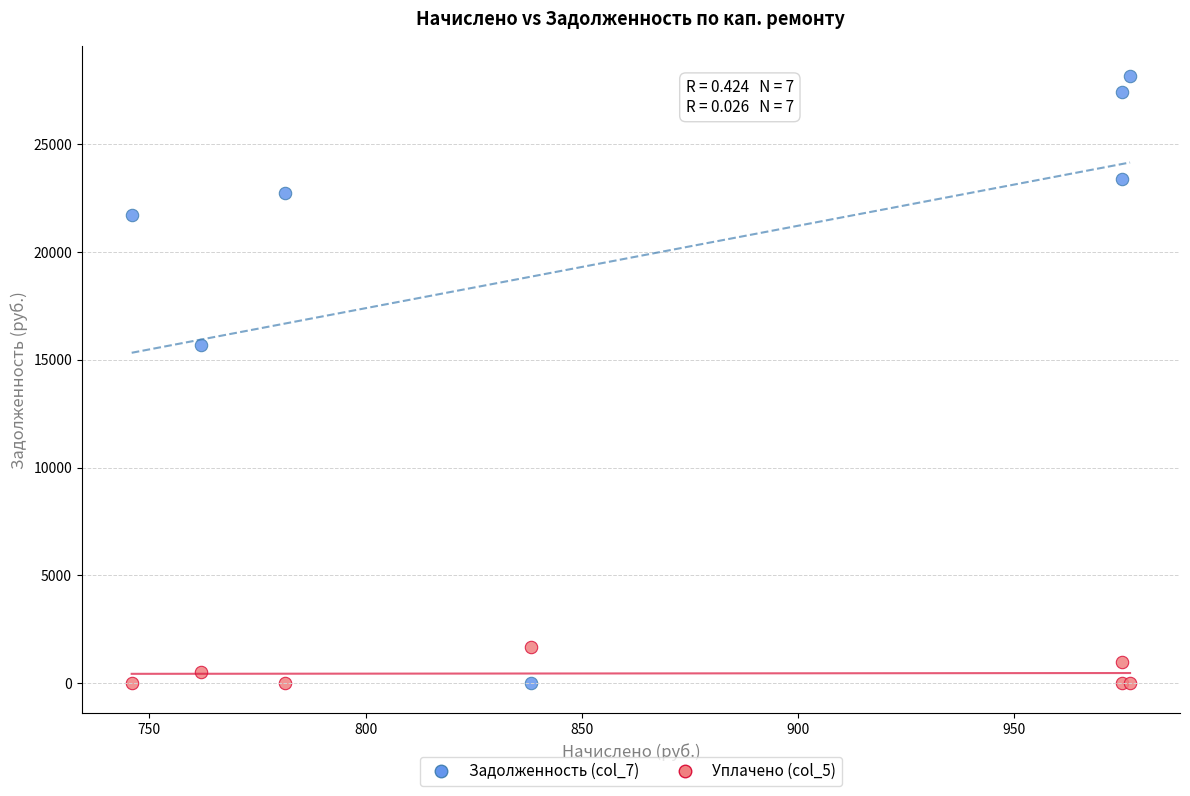

Which series has the largest Y range (max minus min)?

Задолженность (col_7)